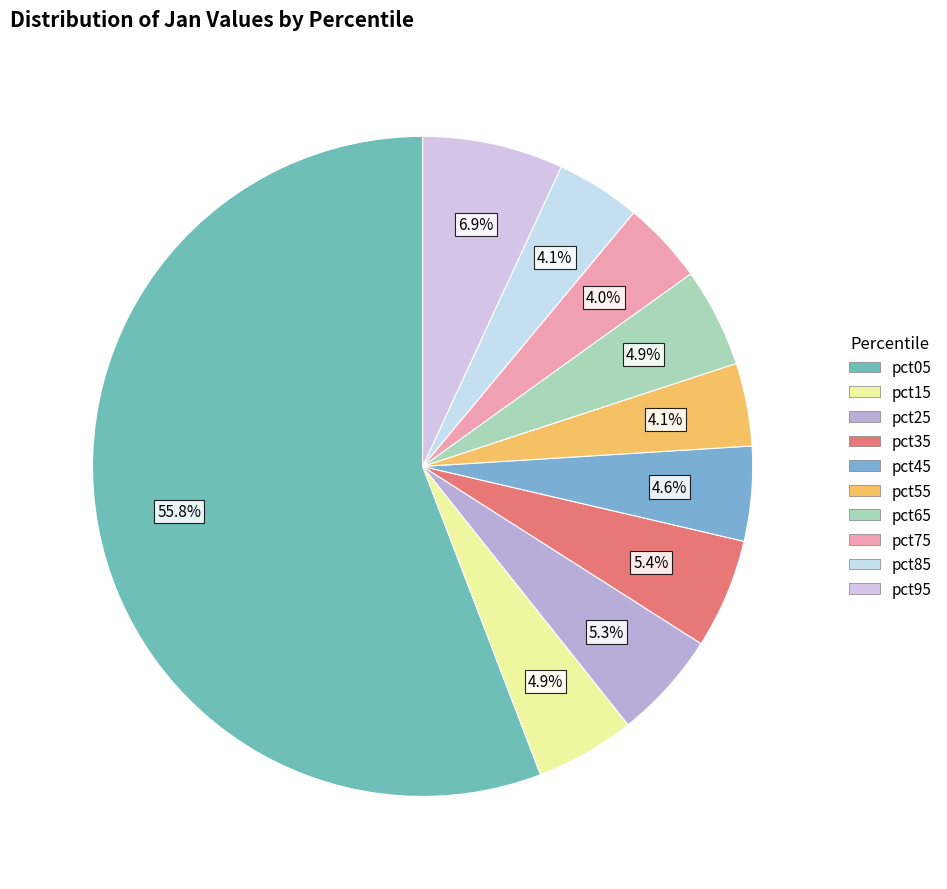

True or false: pct75 accounts for 4% of the total.

True